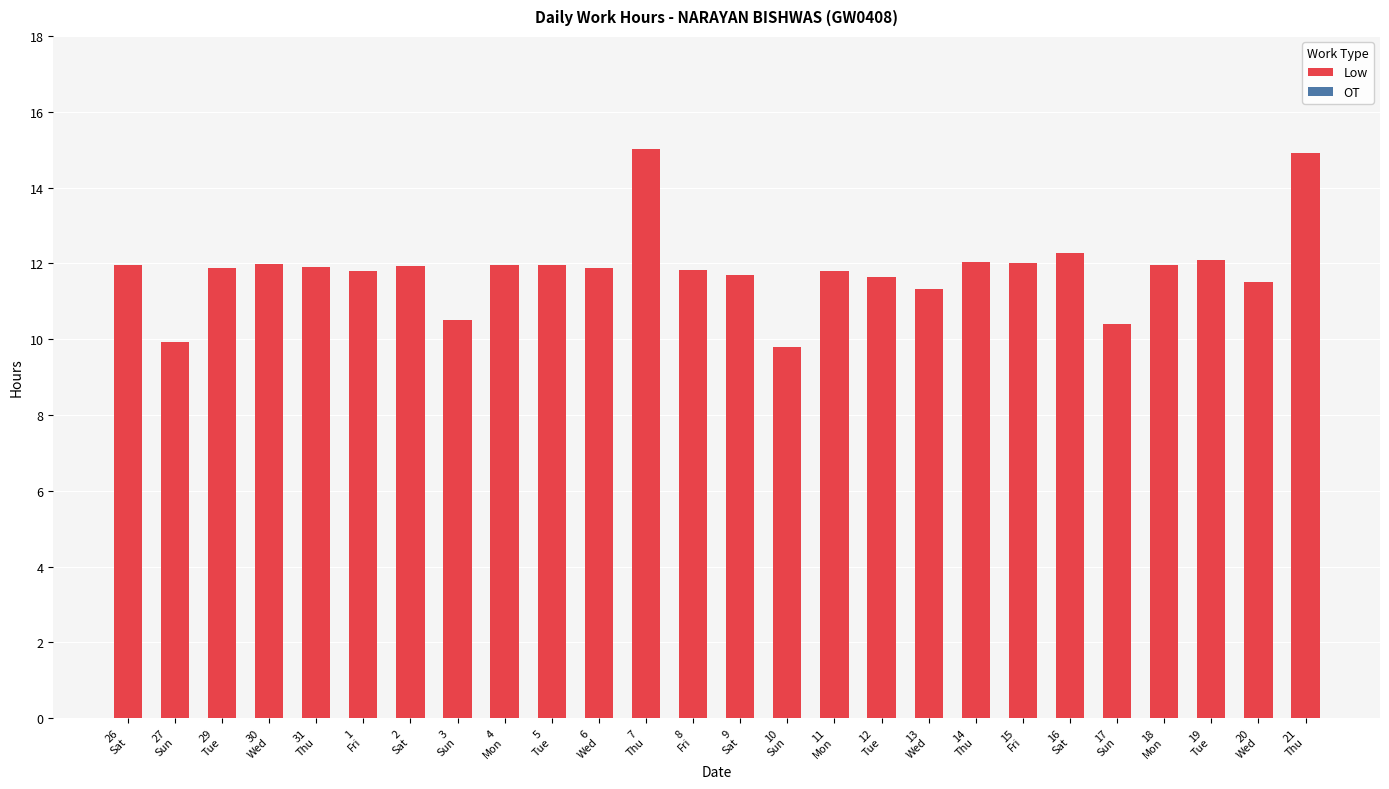

How many bars are there in total?

26